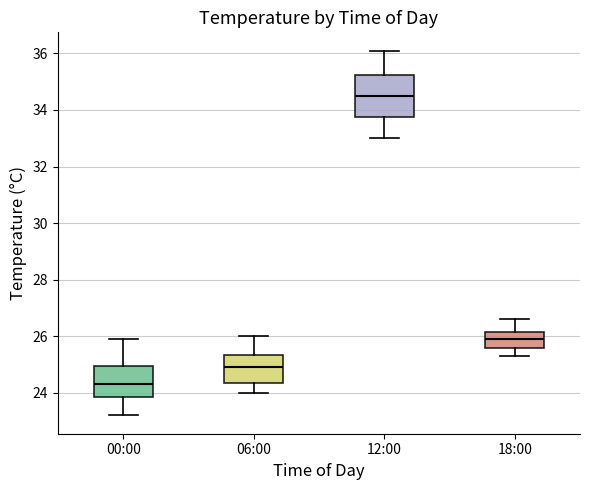

Which box is the tallest, from its lower edge to its upper edge?

12:00